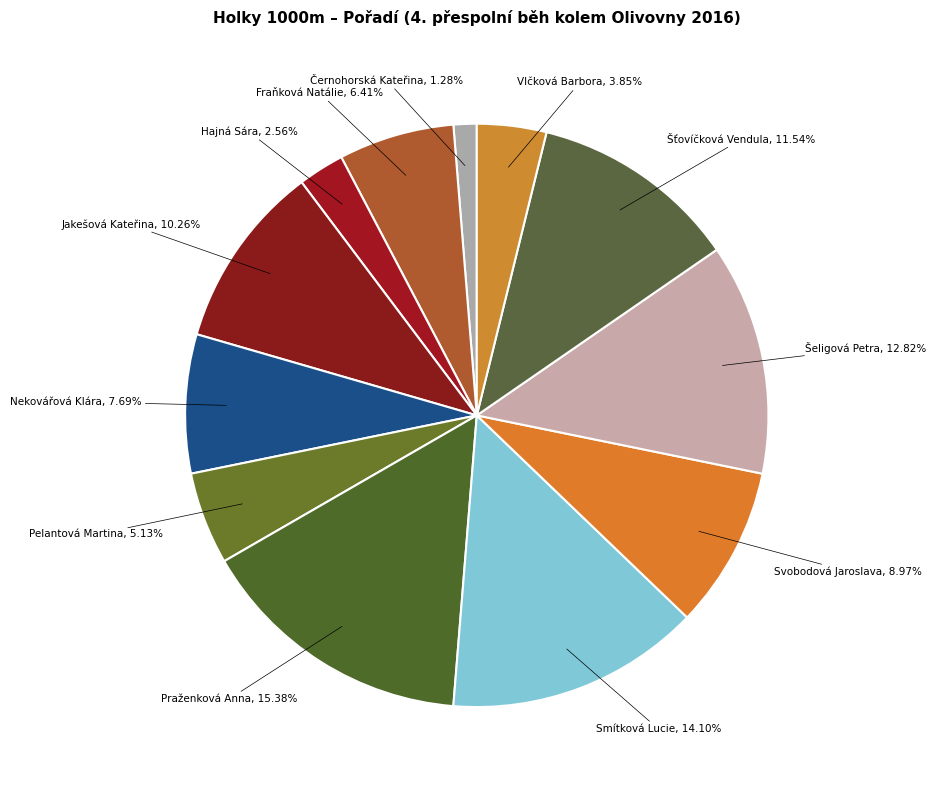

Is it true that Hajná Sára is 3% of the pie?

True